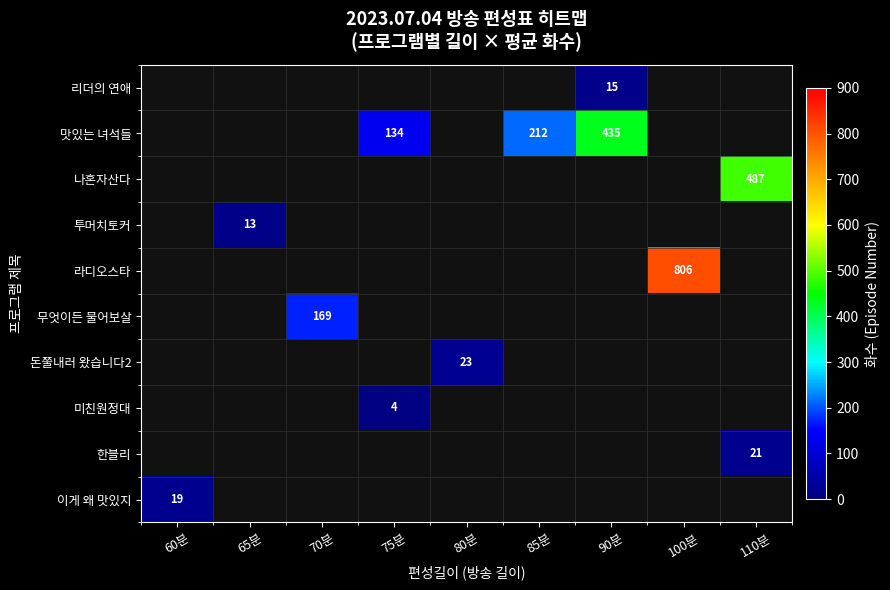

The 라디오스타 series shows 806.0 at 100분. True or false?

True